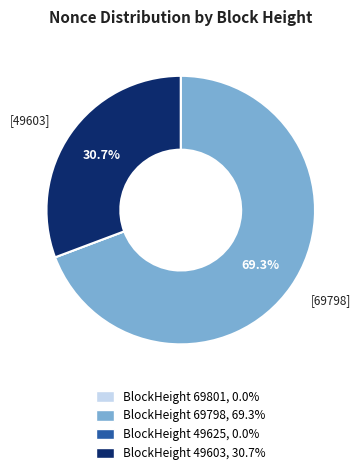

What percentage do BlockHeight 49603, 30.7% and BlockHeight 69798, 69.3% together represent?

100.0%